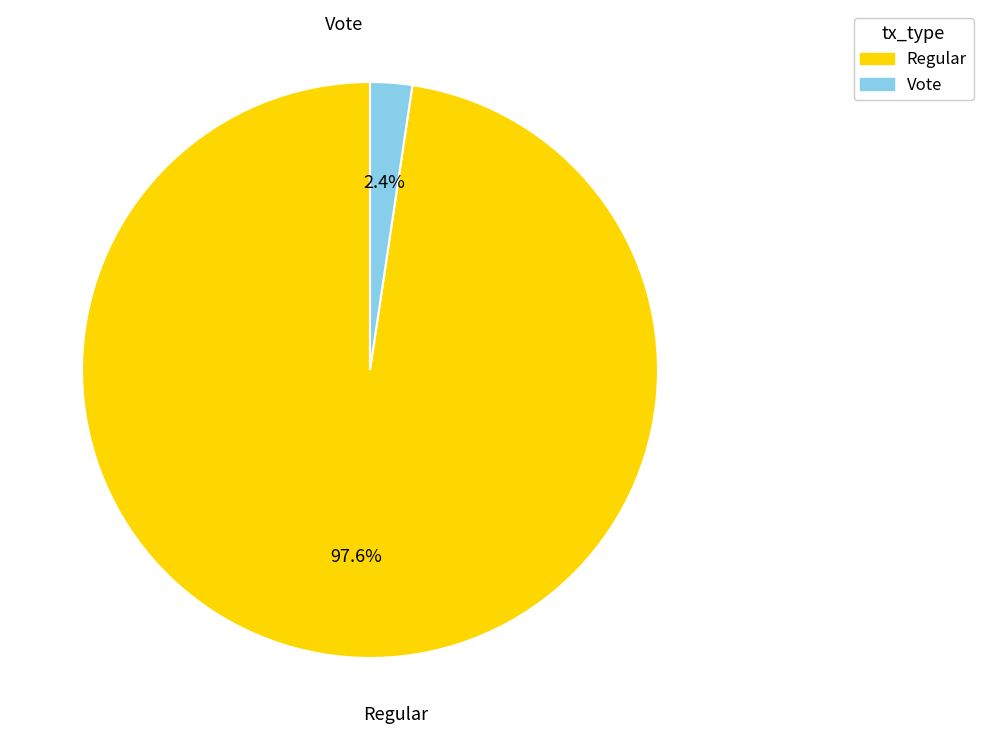

Which slice is the largest?

Regular